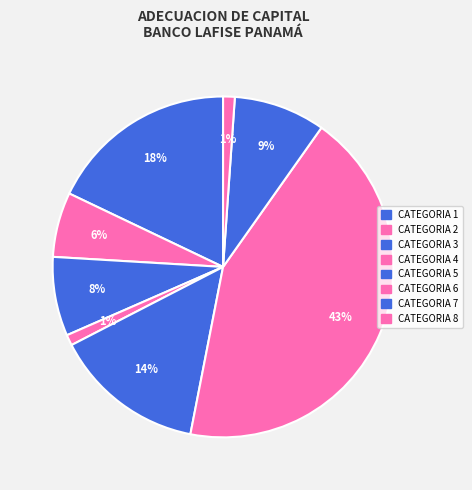

Count the number of slices in the pie.

8